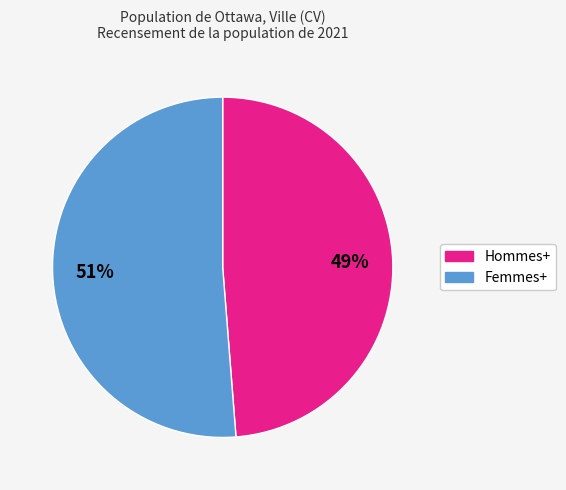

What is the ratio of the value at Hommes+ to the value at Femmes+?

1.0